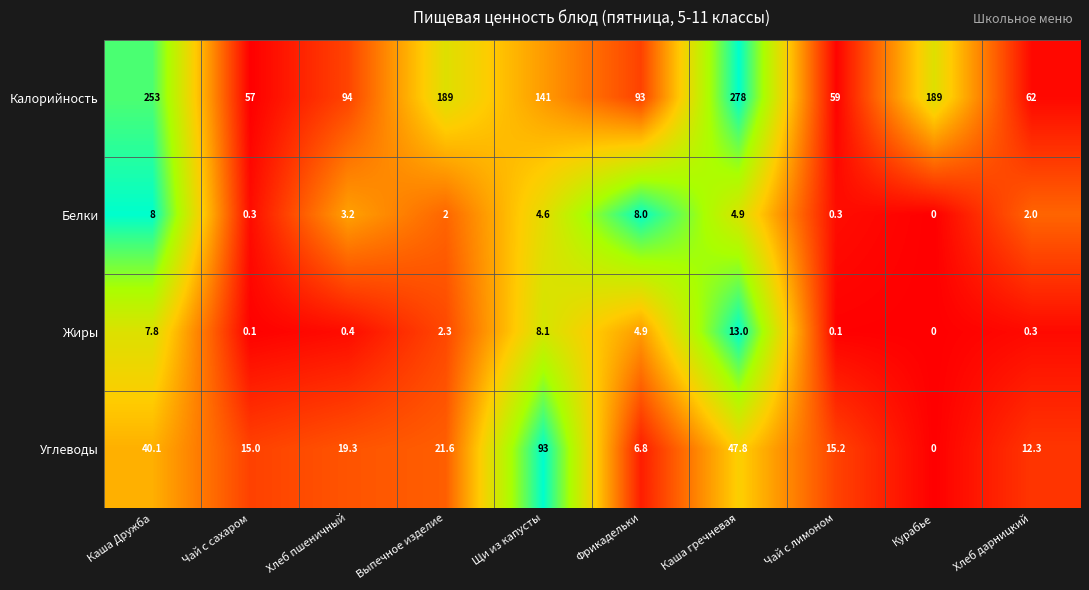

What is the sum of the Жиры values at Фрикадельки and Каша Дружба?

12.7